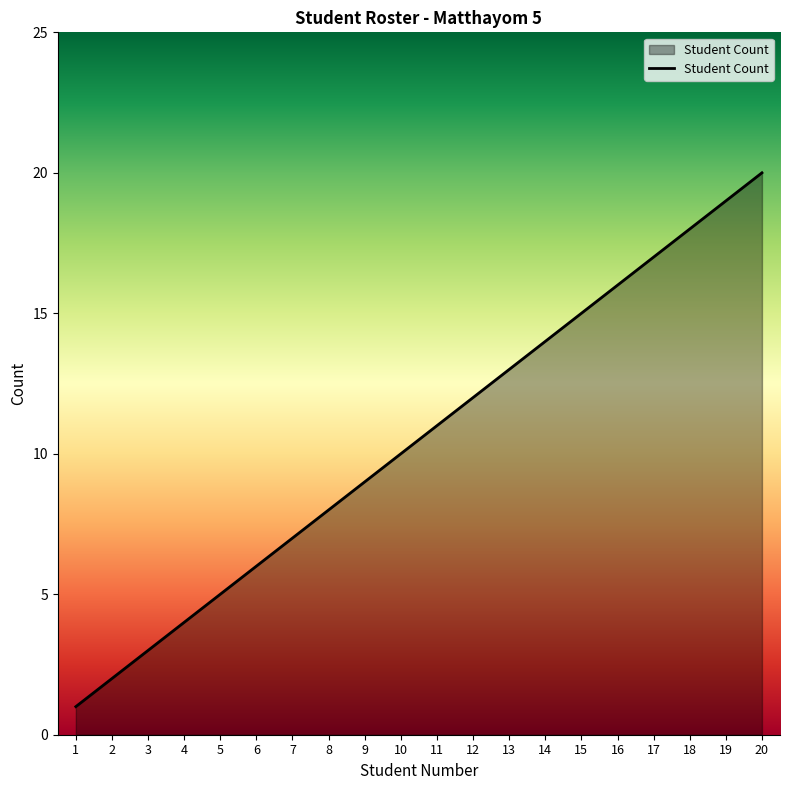

What is the difference between the maximum and second lowest values?

18